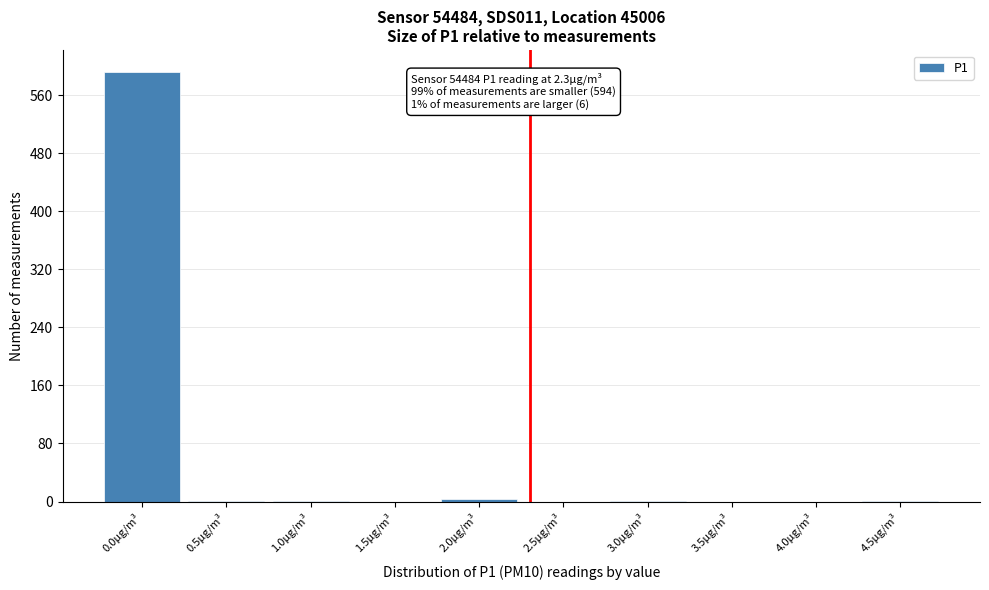

What is the maximum value shown in the chart?

592